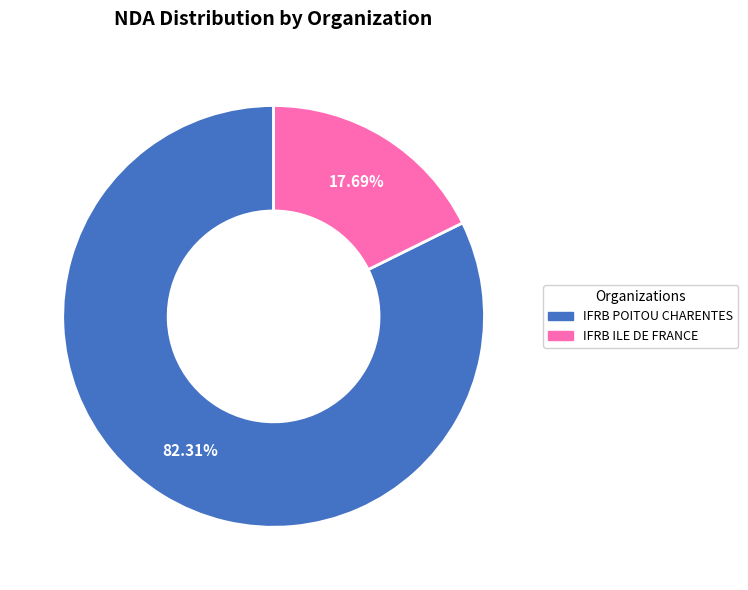

Which has a higher value, IFRB POITOU CHARENTES or IFRB ILE DE FRANCE?

IFRB POITOU CHARENTES